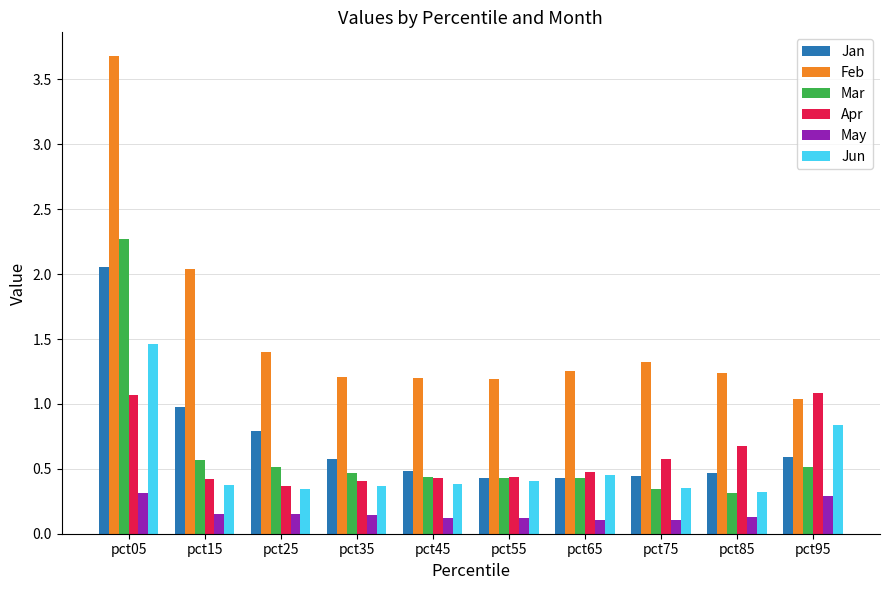

What is the difference between the Jun values at pct35 and pct05?

1.1